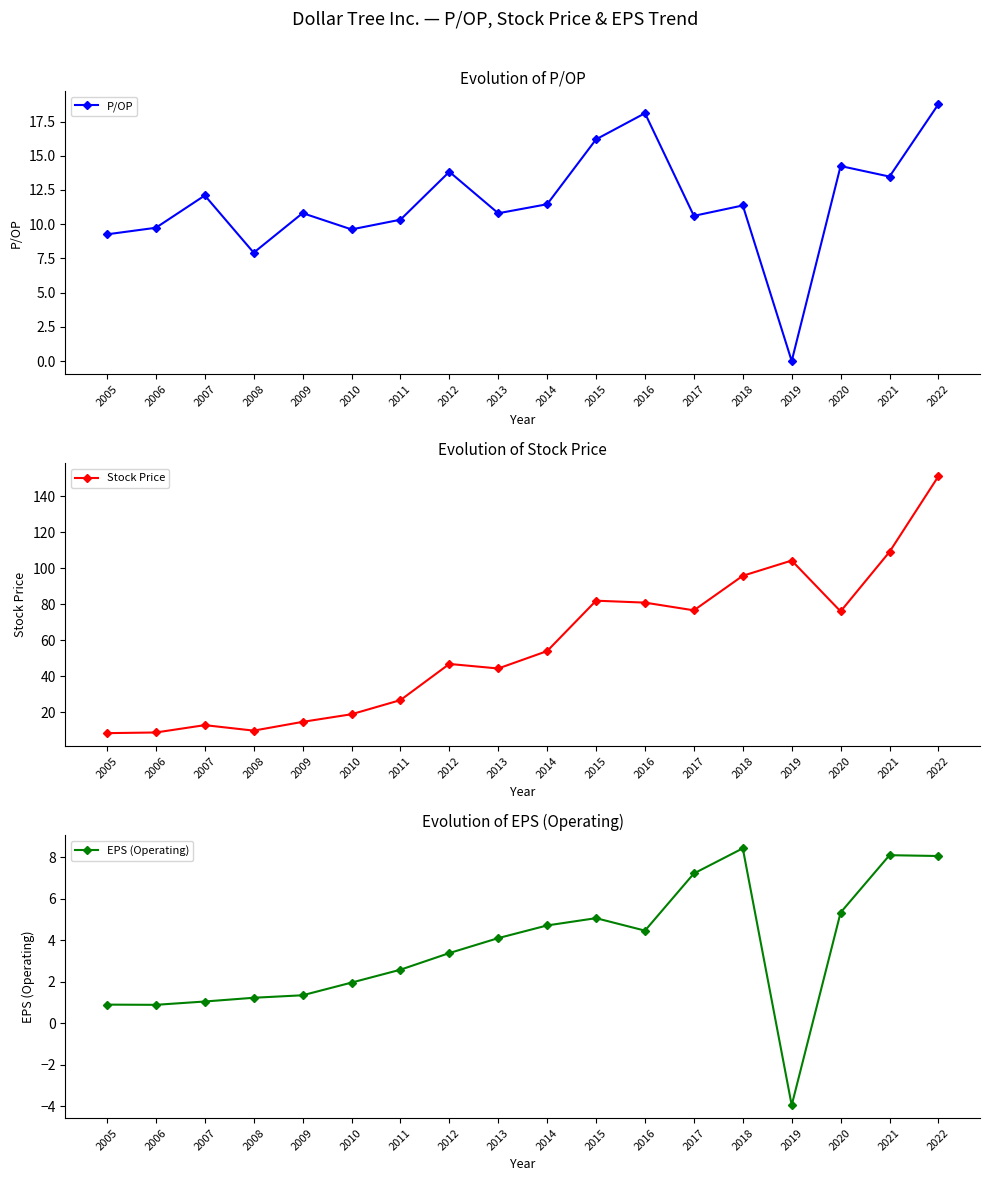

True or false: EPS (Operating) and Stock Price cross at least once.

False